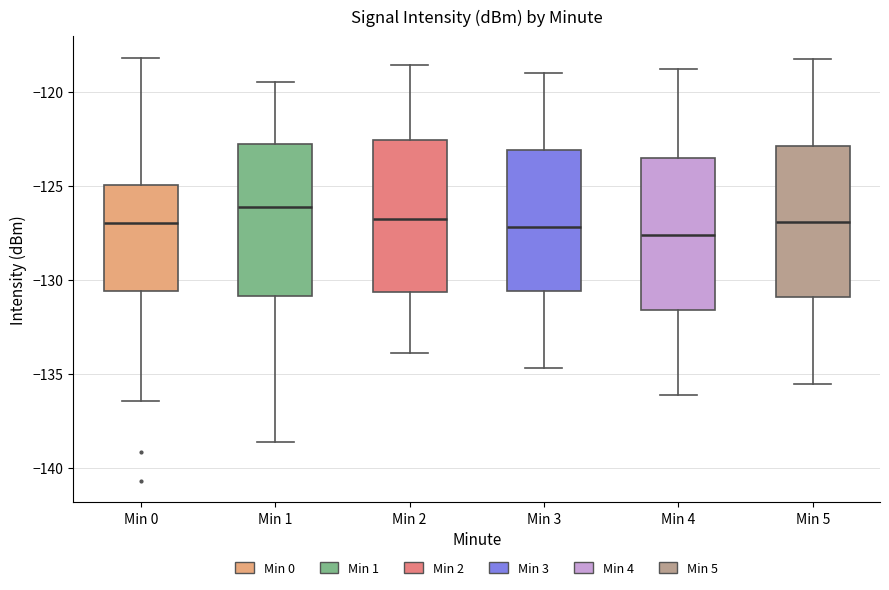

Reading left to right, transcribe this box plot: for each box, give where its median line is, the range the box spans, and where its two whiskers end, as read against the y-axis. The values are not printed on the chart, so give them approximately, as read against the axis.

Min 0: median -127.0, box -130.5 to -125.0, whiskers -136.5 to -118.0
Min 1: median -126.0, box -131.0 to -123.0, whiskers -138.5 to -119.5
Min 2: median -126.5, box -130.5 to -122.5, whiskers -134.0 to -118.5
Min 3: median -127.0, box -130.5 to -123.0, whiskers -134.5 to -119.0
Min 4: median -127.5, box -131.5 to -123.5, whiskers -136.0 to -119.0
Min 5: median -127.0, box -131.0 to -123.0, whiskers -135.5 to -118.0